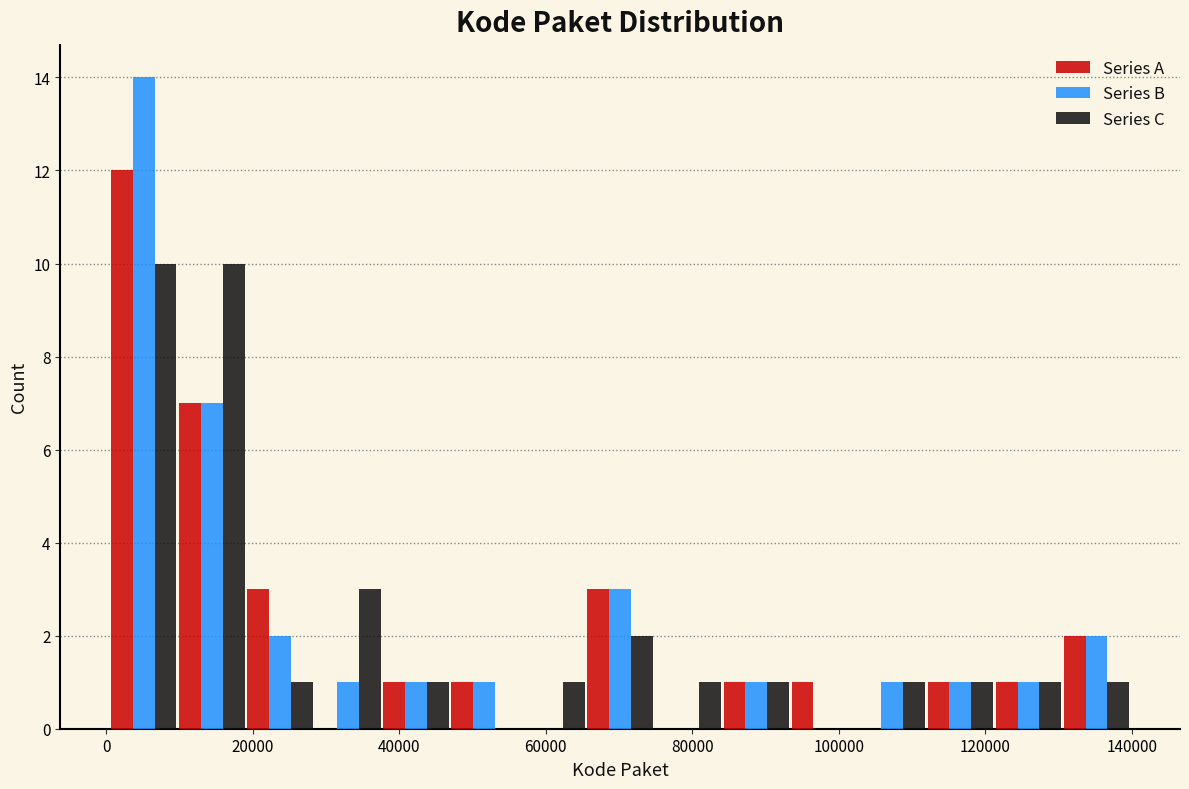

In the Series A series, which range on the x-axis has the tallest bar?

0 to 10000